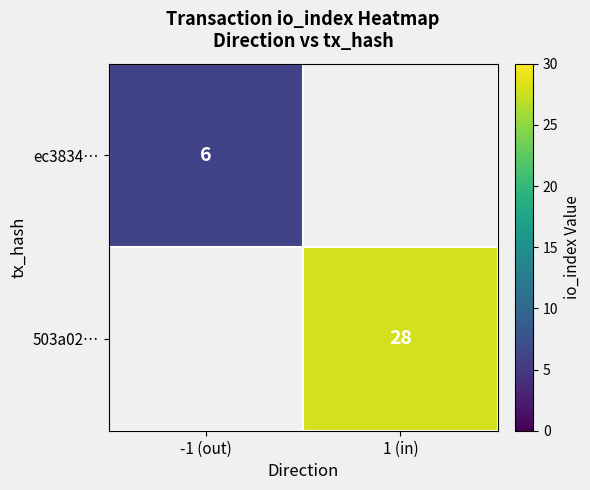

True or false: 503a02… has a value of 19 at 1 (in).

False